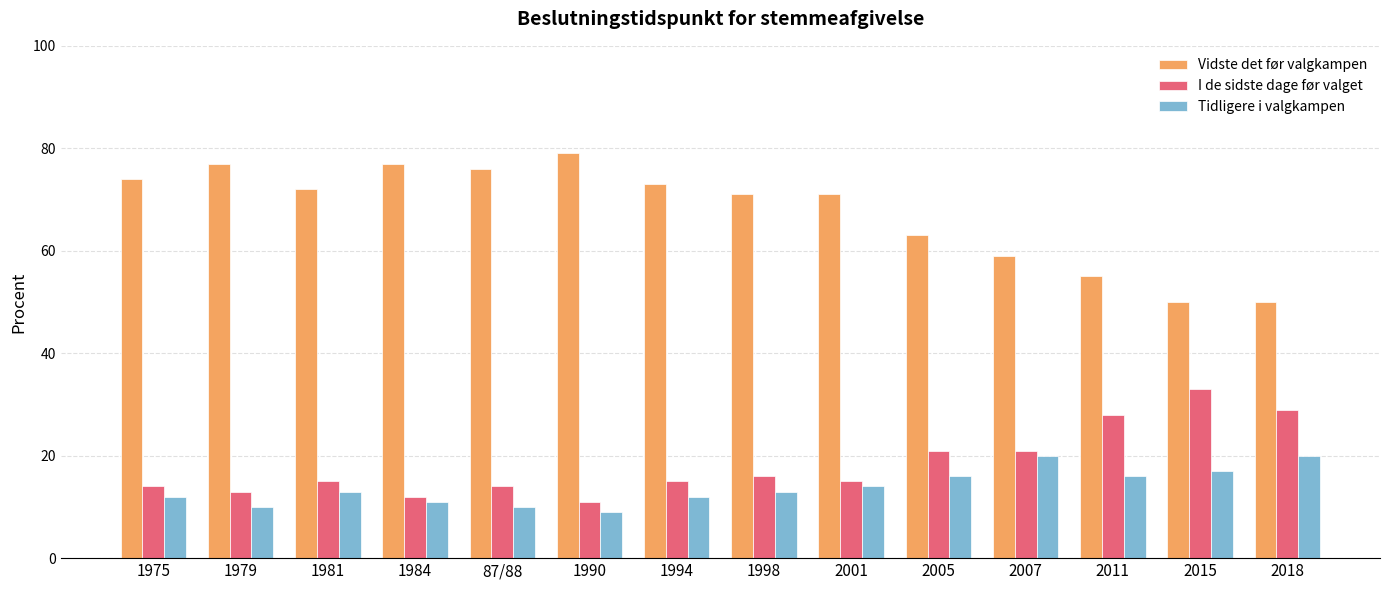

List the series in order of their peak value, highest first.

Vidste det før valgkampen, I de sidste dage før valget, Tidligere i valgkampen